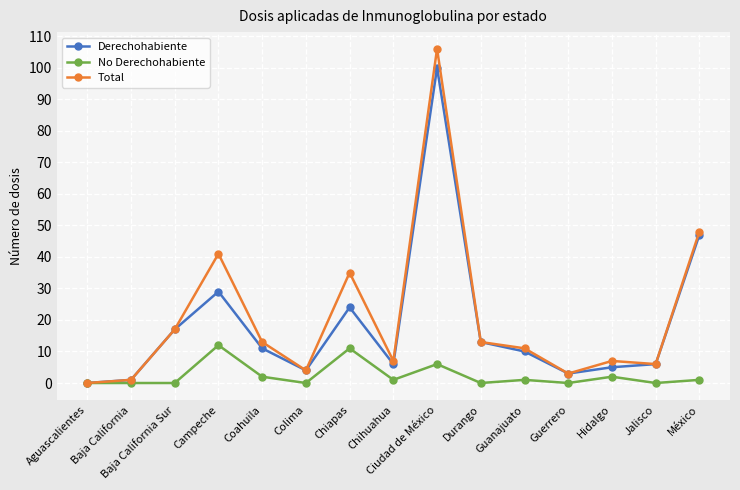

List the series in order of their peak value, lowest first.

No Derechohabiente, Derechohabiente, Total